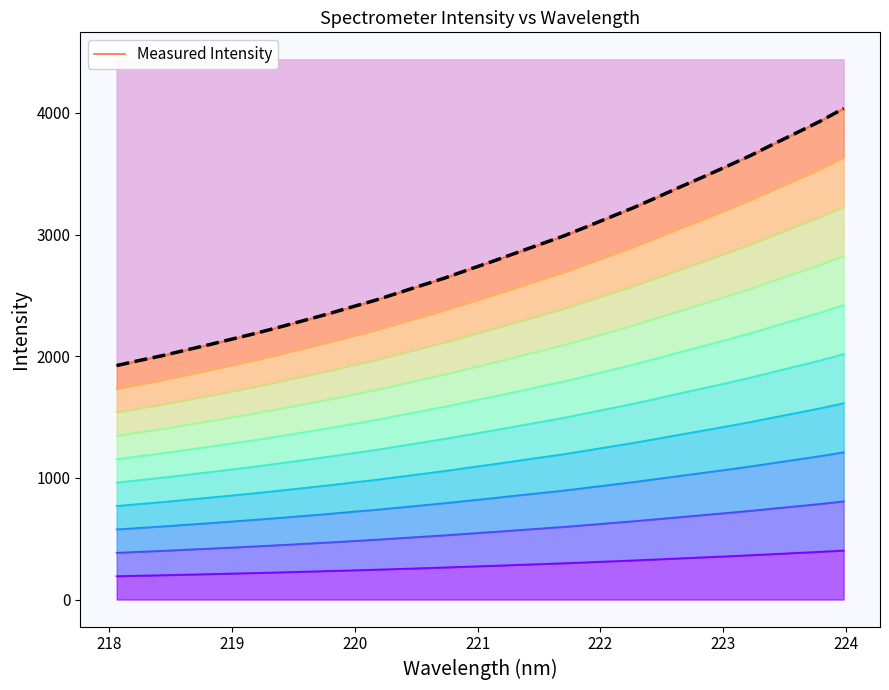

The y series shows 589.9 at 218. True or false?

True